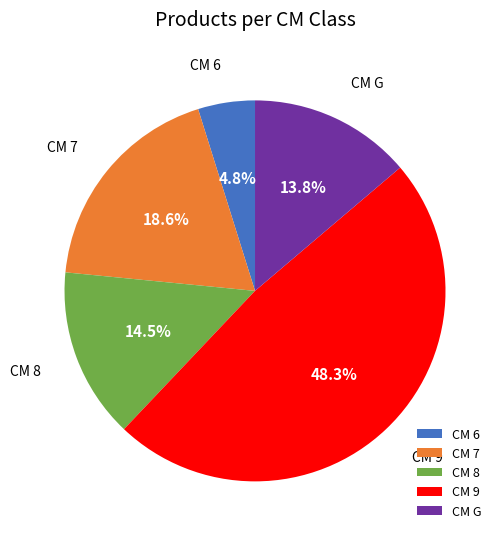

How many slices are in this pie chart?

5